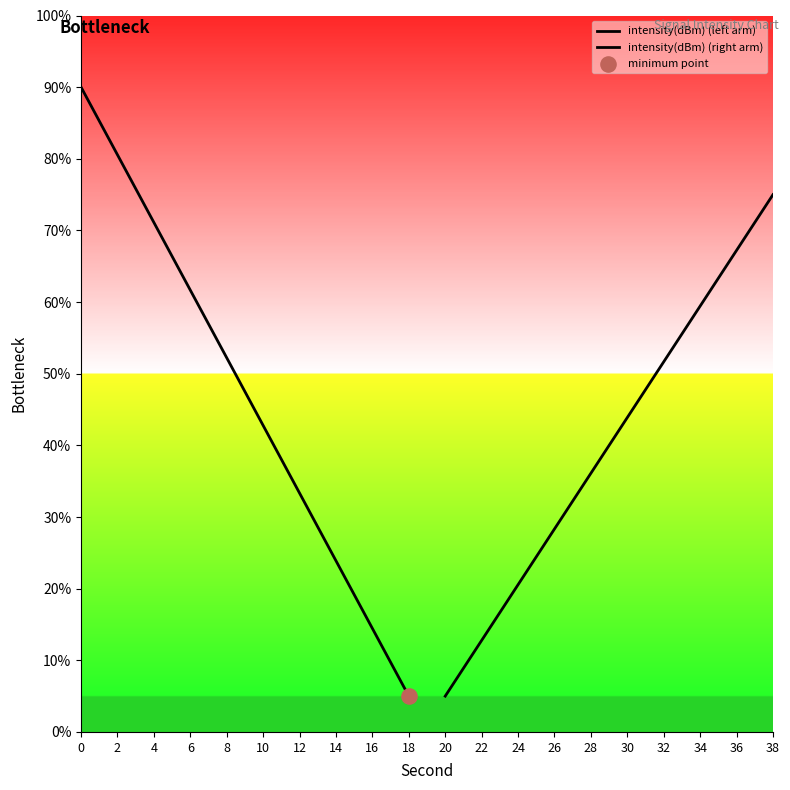

Is the value of intensity(dBm) (right arm) at 14 greater than the value of intensity(dBm) (left arm) at 4?

No